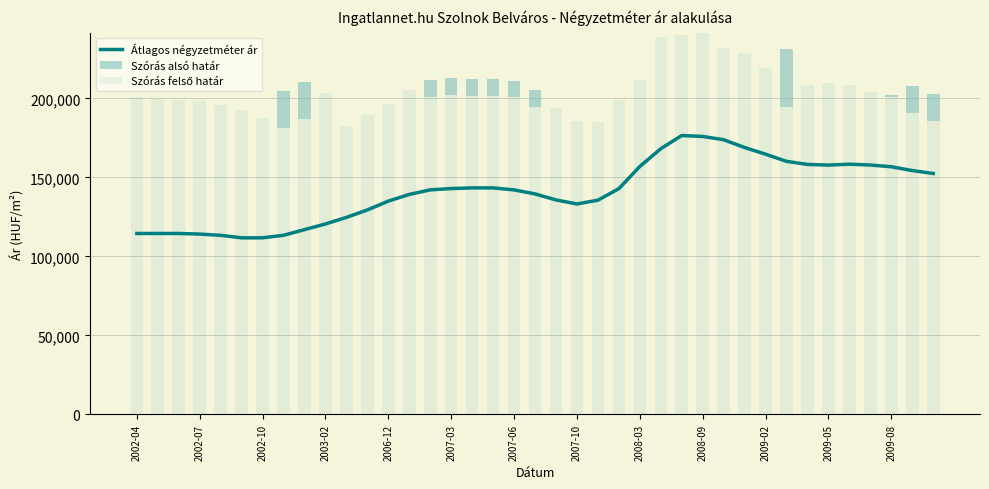

The value of Átlagos négyzetméter ár at 2002-10 is 31503.2. True or false?

False